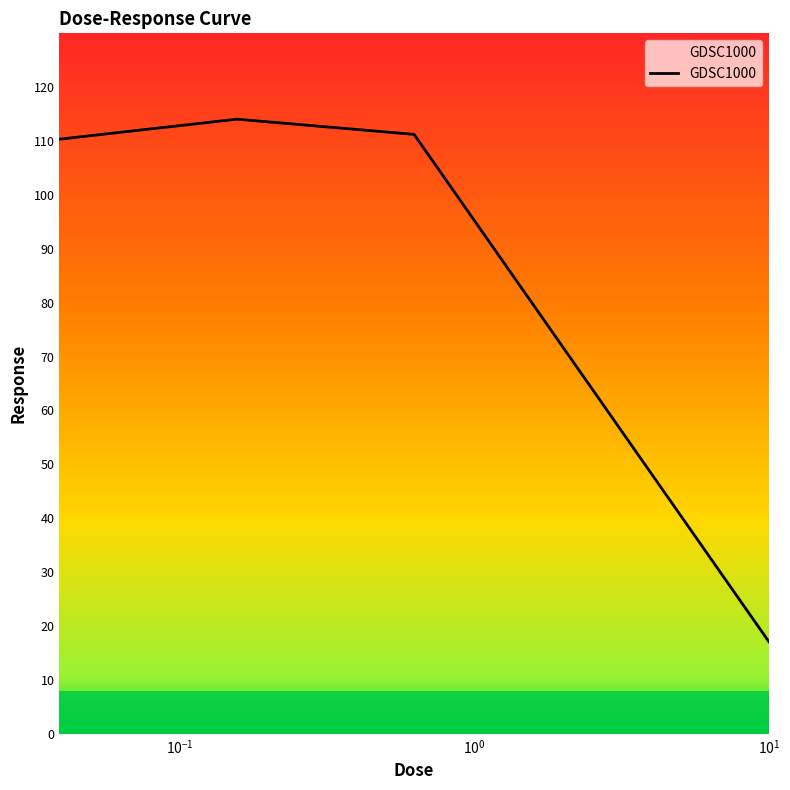

Is this an area chart (filled region under the line)?

No